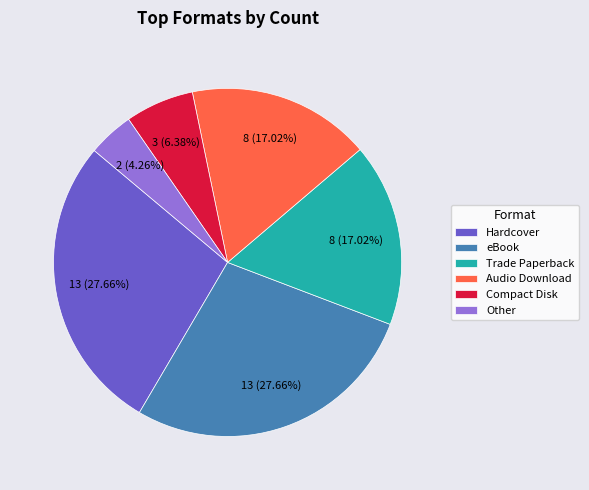

Is Compact Disk the majority of the pie?

No